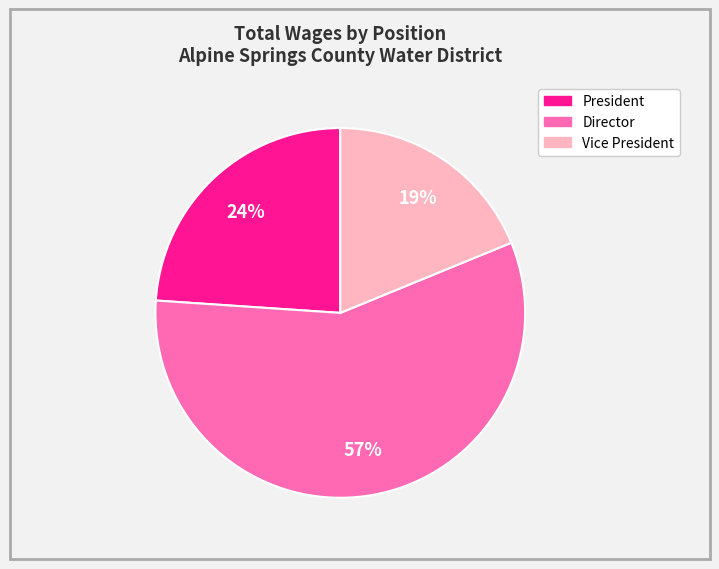

Is there a majority slice in this chart?

Yes